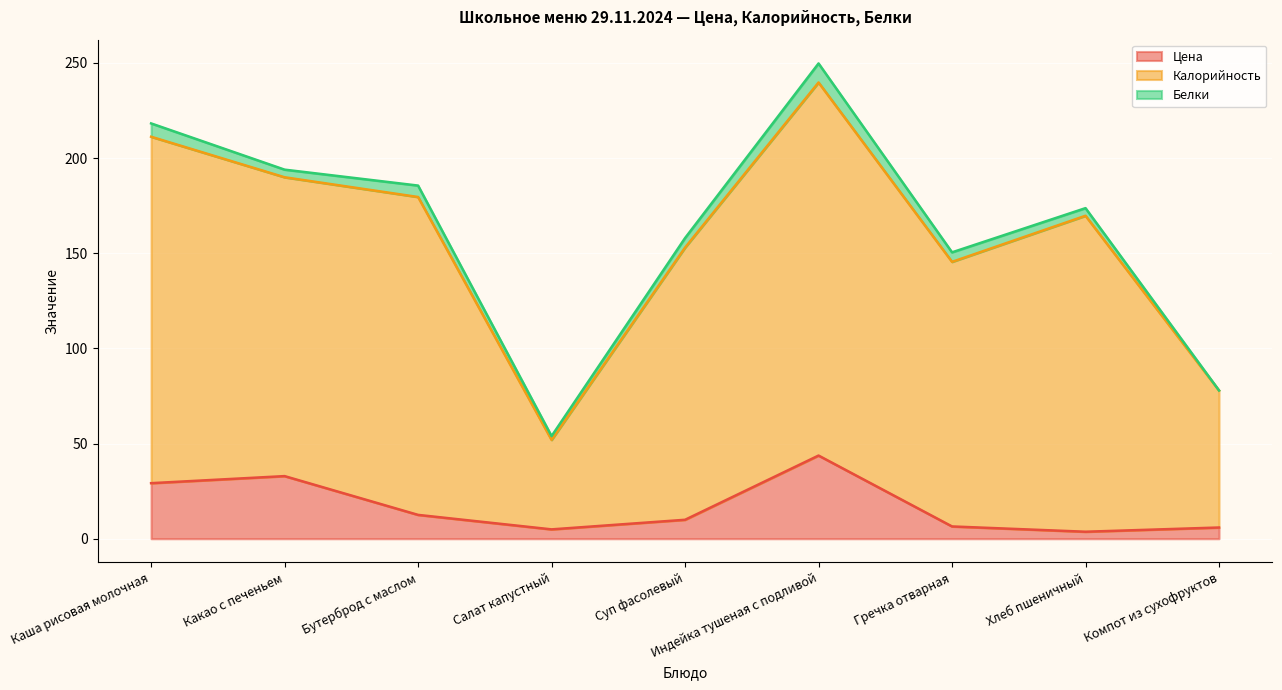

What is the difference between the maximum and minimum values in the Цена series?

40.0